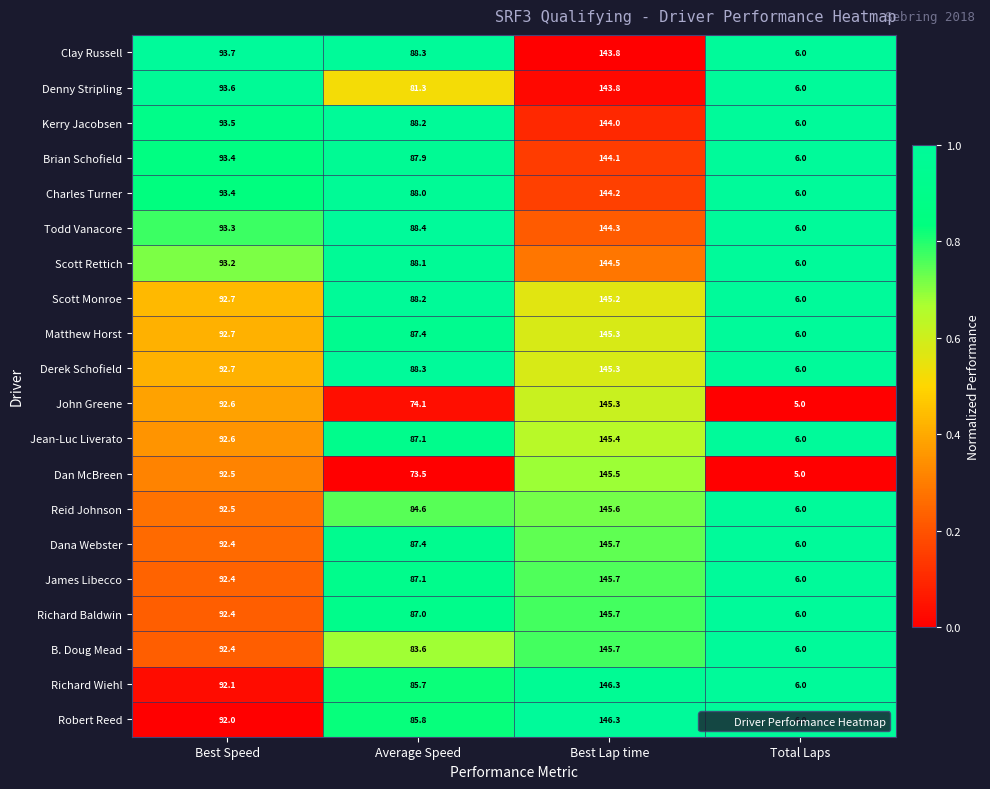

At which category is the sum across all series the highest?

Best Lap time